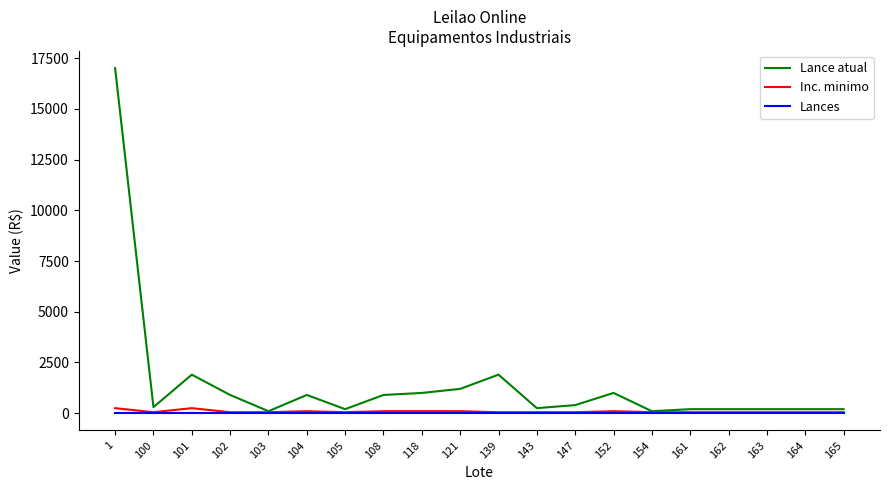

Which series has the widest spread of values?

Lance atual